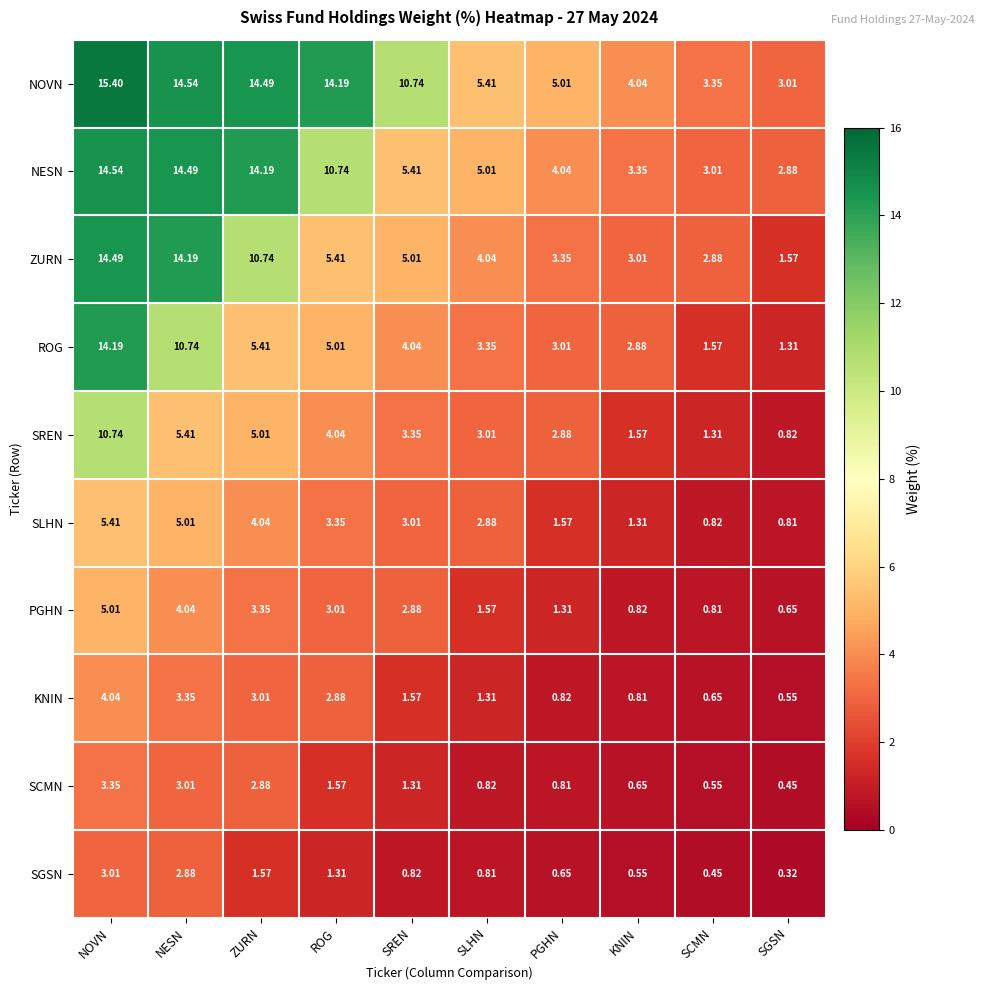

At how many categories does at least one series exceed 5?

7